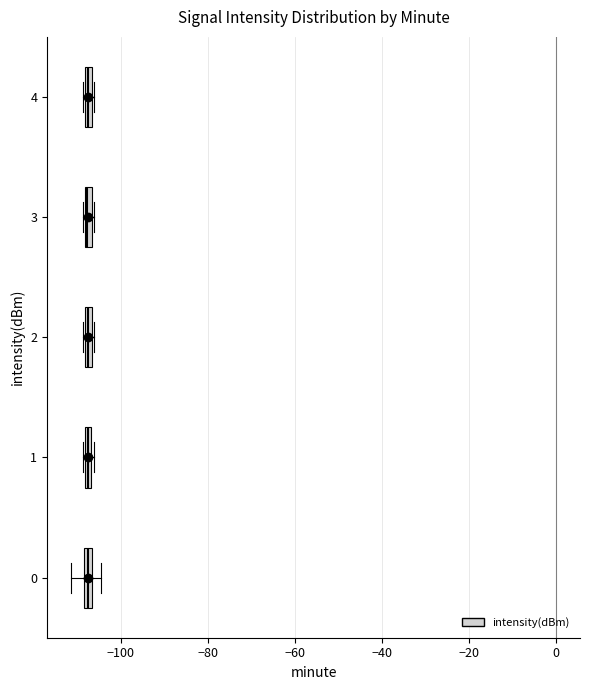

Where is the left edge of the box at y = 4 on the x-axis? The values are not printed on the chart, so give them approximately, as read against the axis.

-108